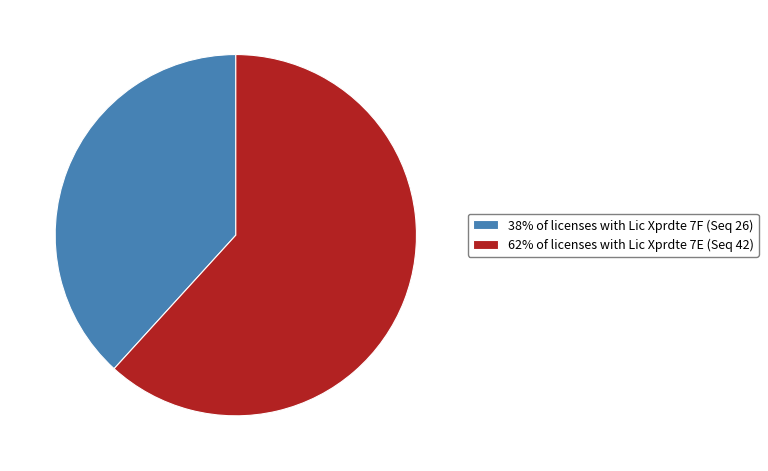

How many slices are in this pie chart?

2